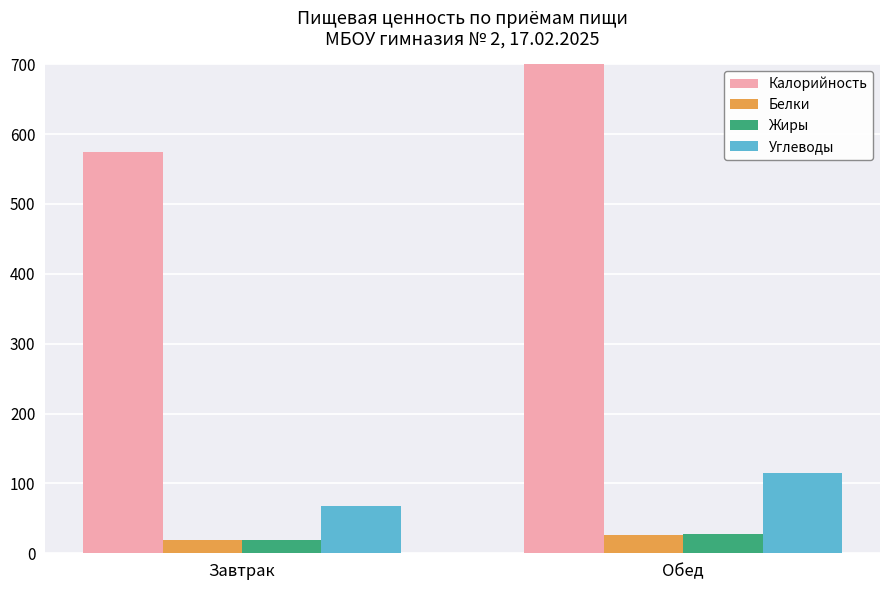

What is the highest value of the Белки series?

26.3